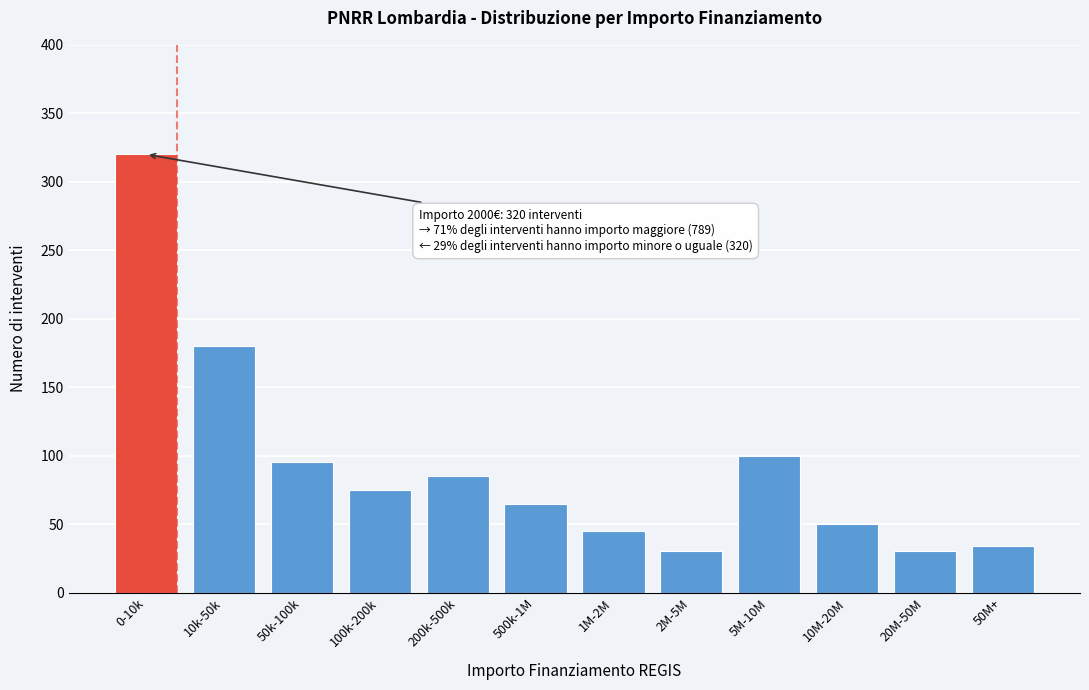

Reading right to left, extract all data points from this chart.

34	30	50	100	30	45	65	85	75	95	180	320